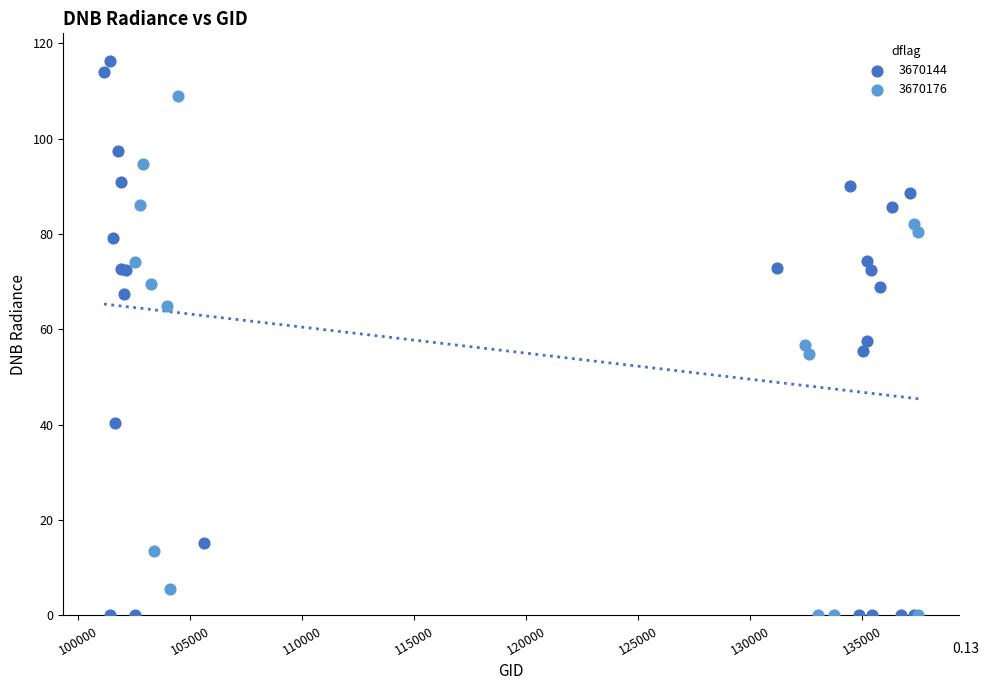

Which series has the largest Y range (max minus min)?

3670144